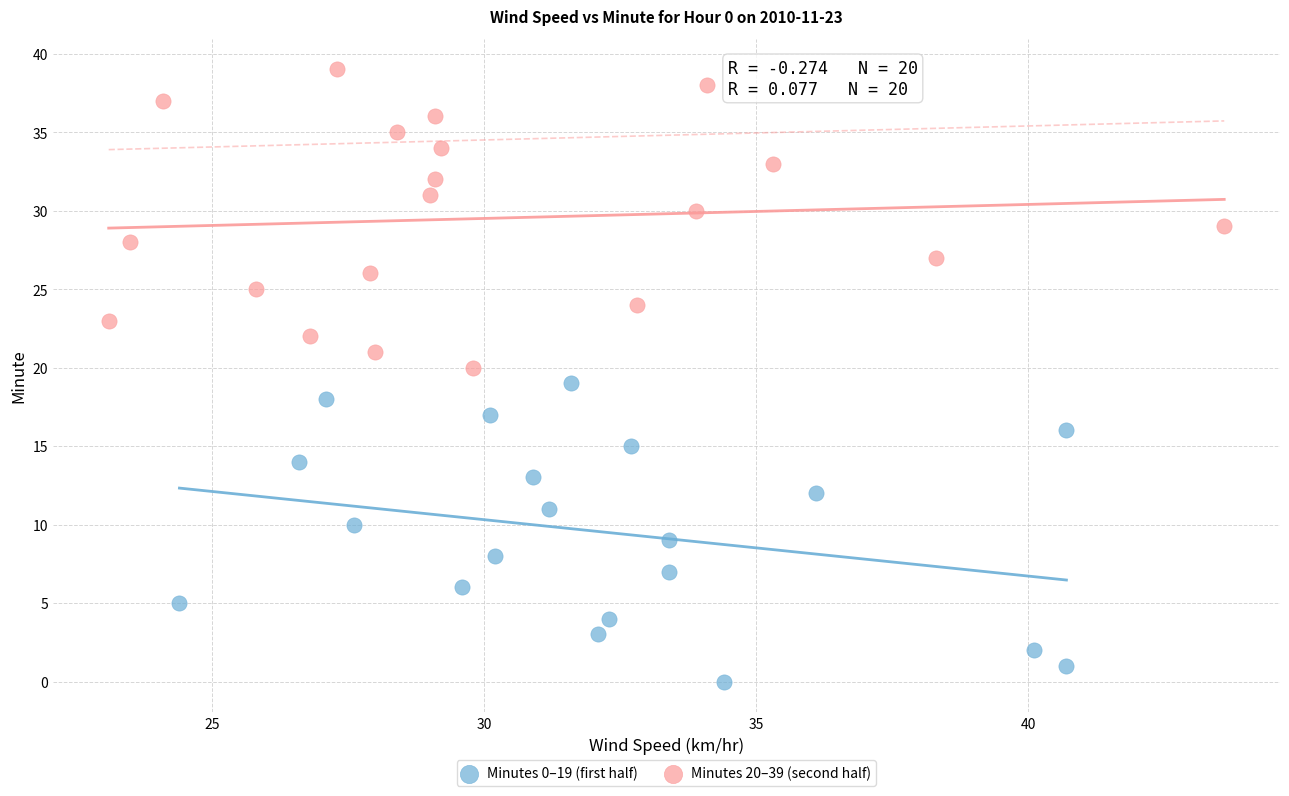

Which series reaches the maximum Y coordinate?

Minutes 20–39 (second half)